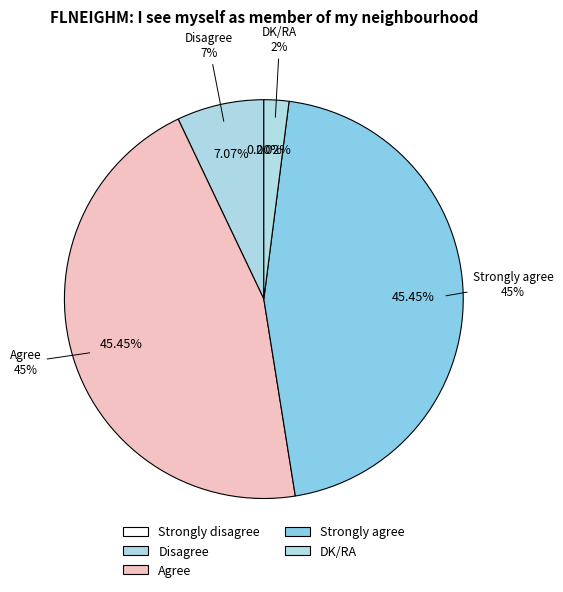

Which slice is the smallest?

Strongly disagree